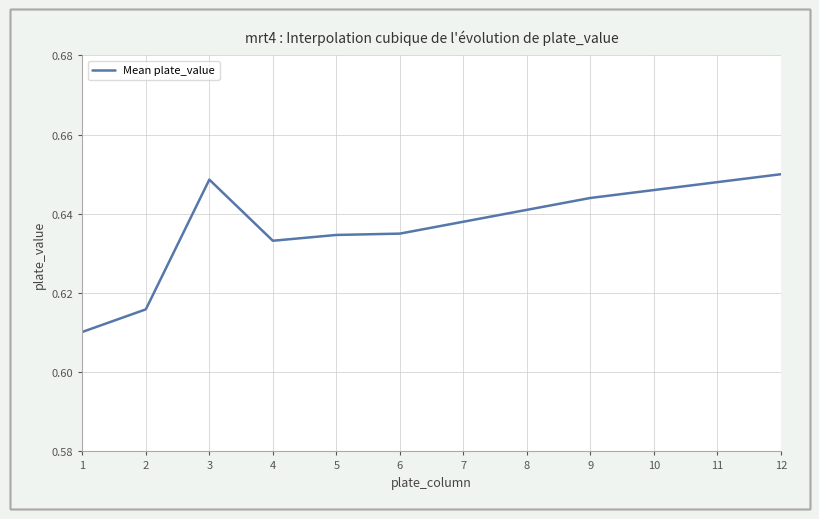

What is the sum of all values?

7.6